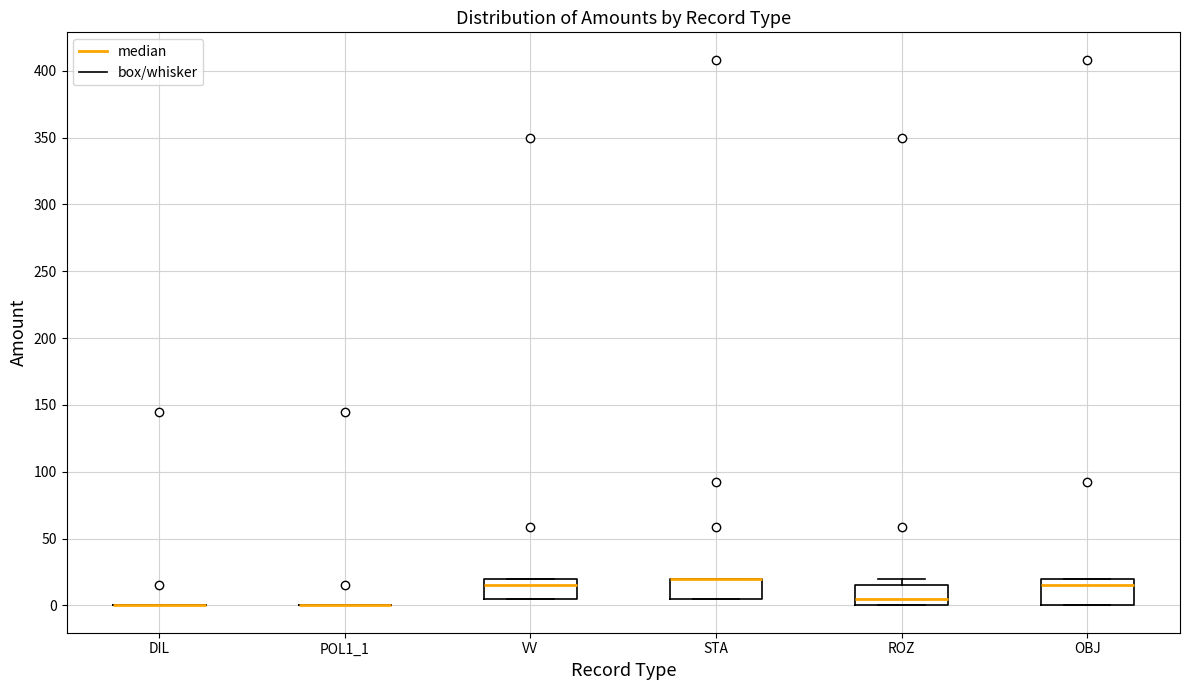

Reading left to right, read every box against the y-axis: the position of its median line, the range the box covers, and the ends of its whiskers. The values are not printed on the chart, so give them approximately, as read against the axis.

DIL: box collapsed to a line at 0, whiskers 0 to 0
POL1_1: box collapsed to a line at 0, whiskers 0 to 0
VV: median 15, box 5 to 20, whiskers 5 to 20
STA: median 20 (drawn on the box's upper edge), box 5 to 20, whiskers 5 to 20
ROZ: median 5, box 0 to 15, whiskers 0 to 20
OBJ: median 15, box 0 to 20, whiskers 0 to 20